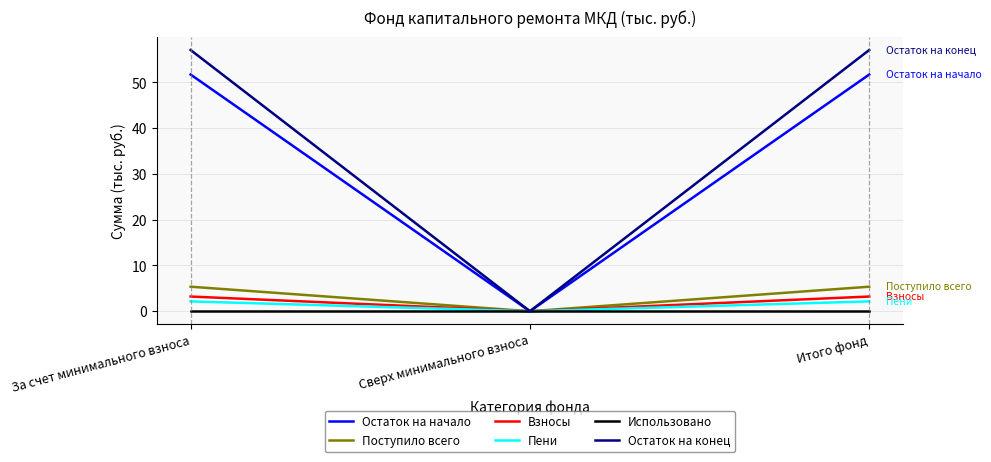

What position from the right is Сверх минимального взноса?

2